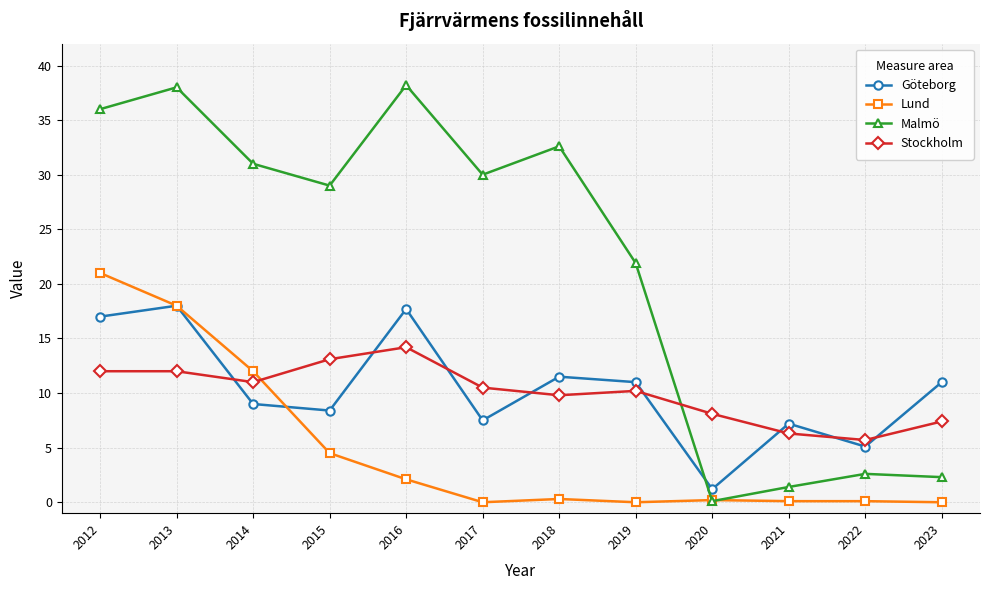

Which series has the widest spread of values?

Malmö